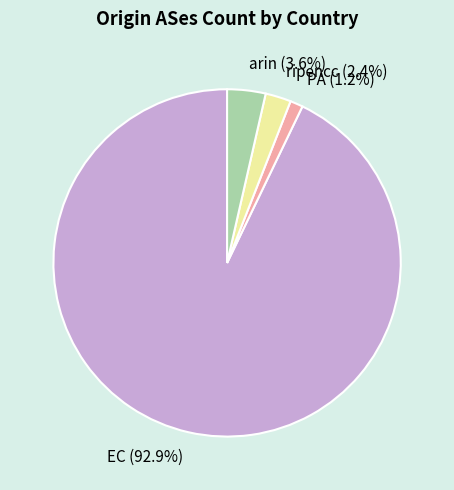

To the nearest percent, what is the difference between the largest and smallest slice percentages?

92%